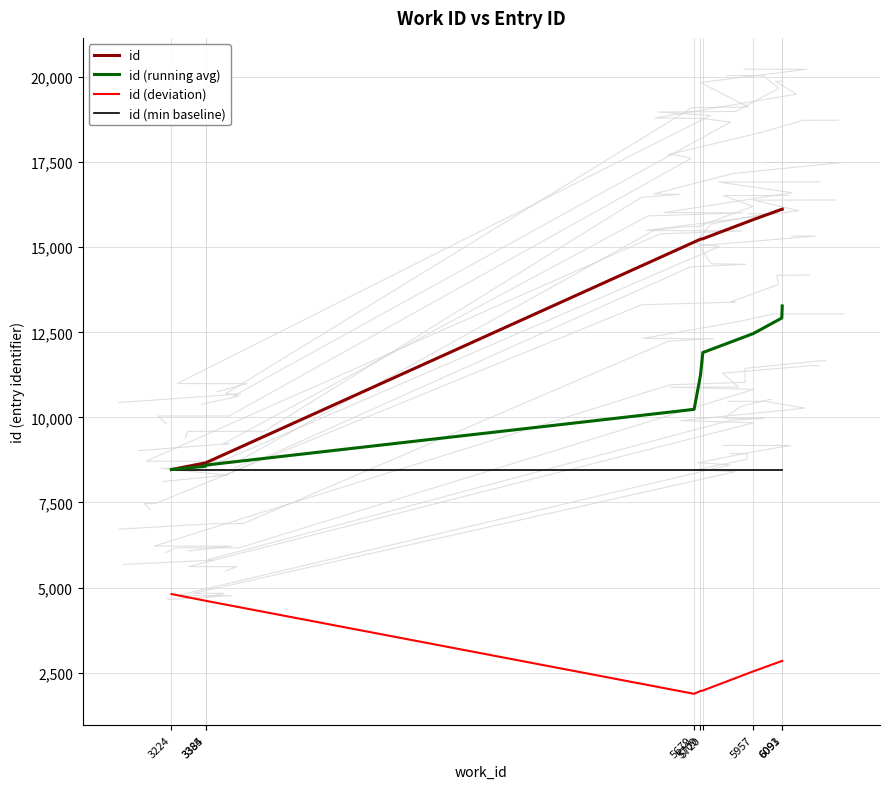

Is this an area chart (filled region under the line)?

No